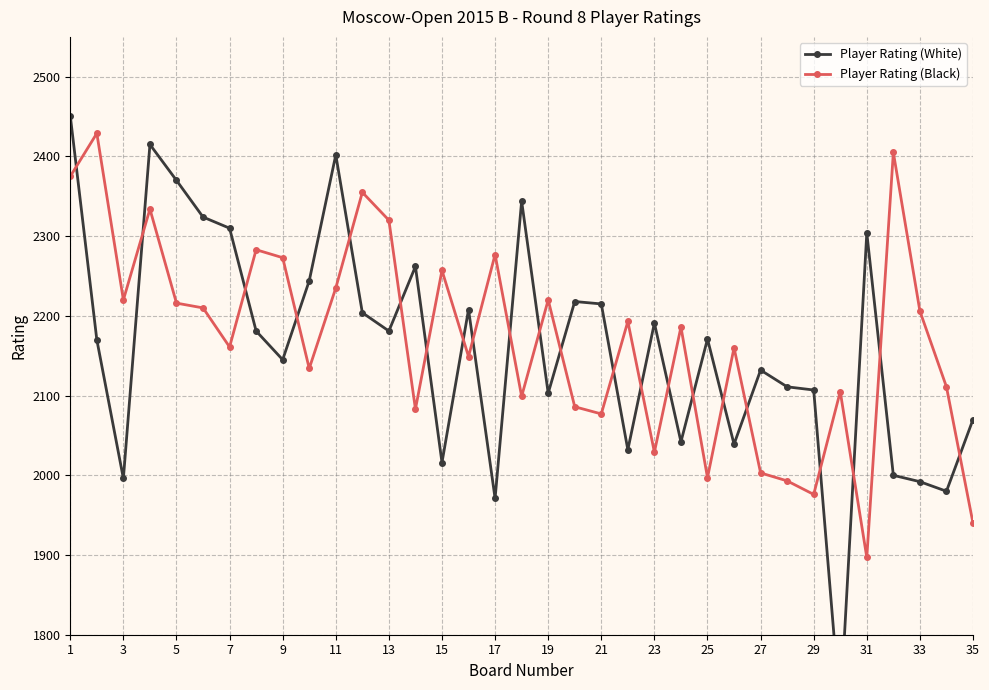

True or false: Player Rating (White) and Player Rating (Black) intersect in this chart.

True